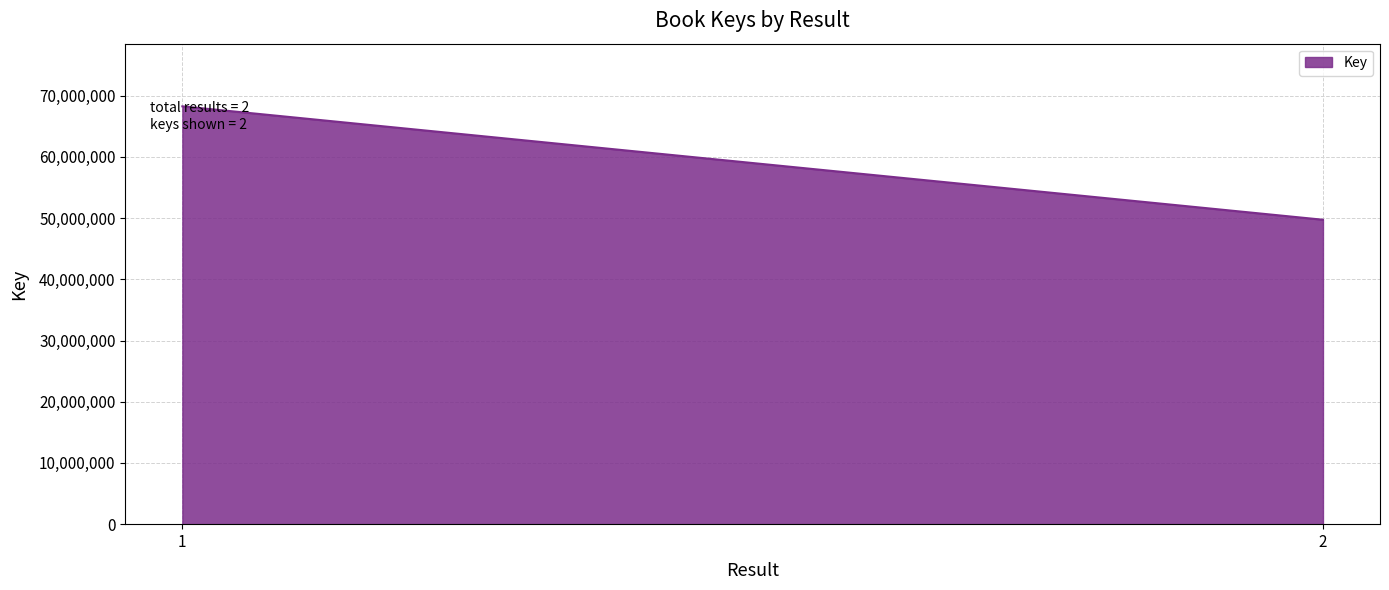

How many data points does each series have?

2